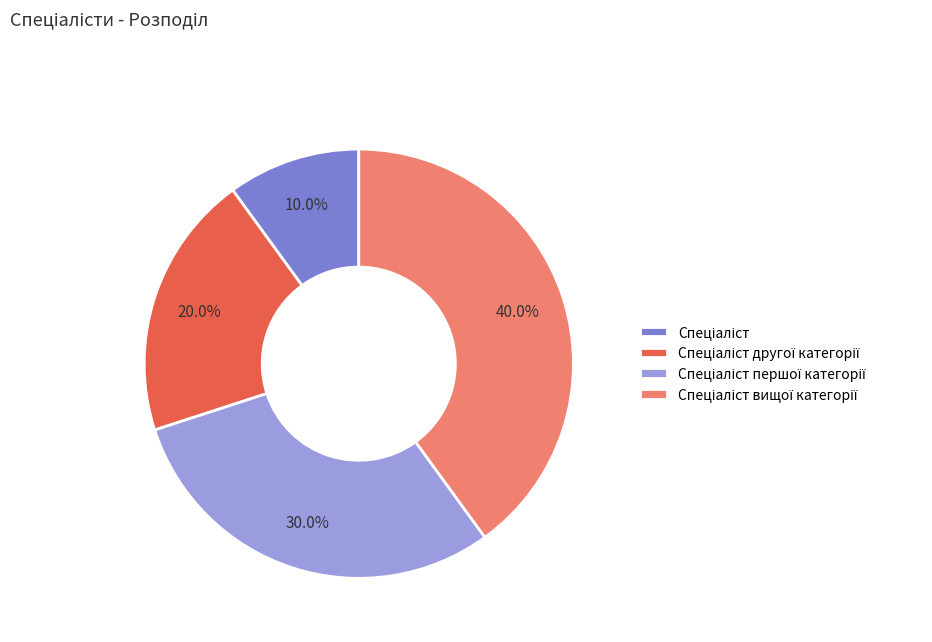

How many slices are in this pie chart?

4